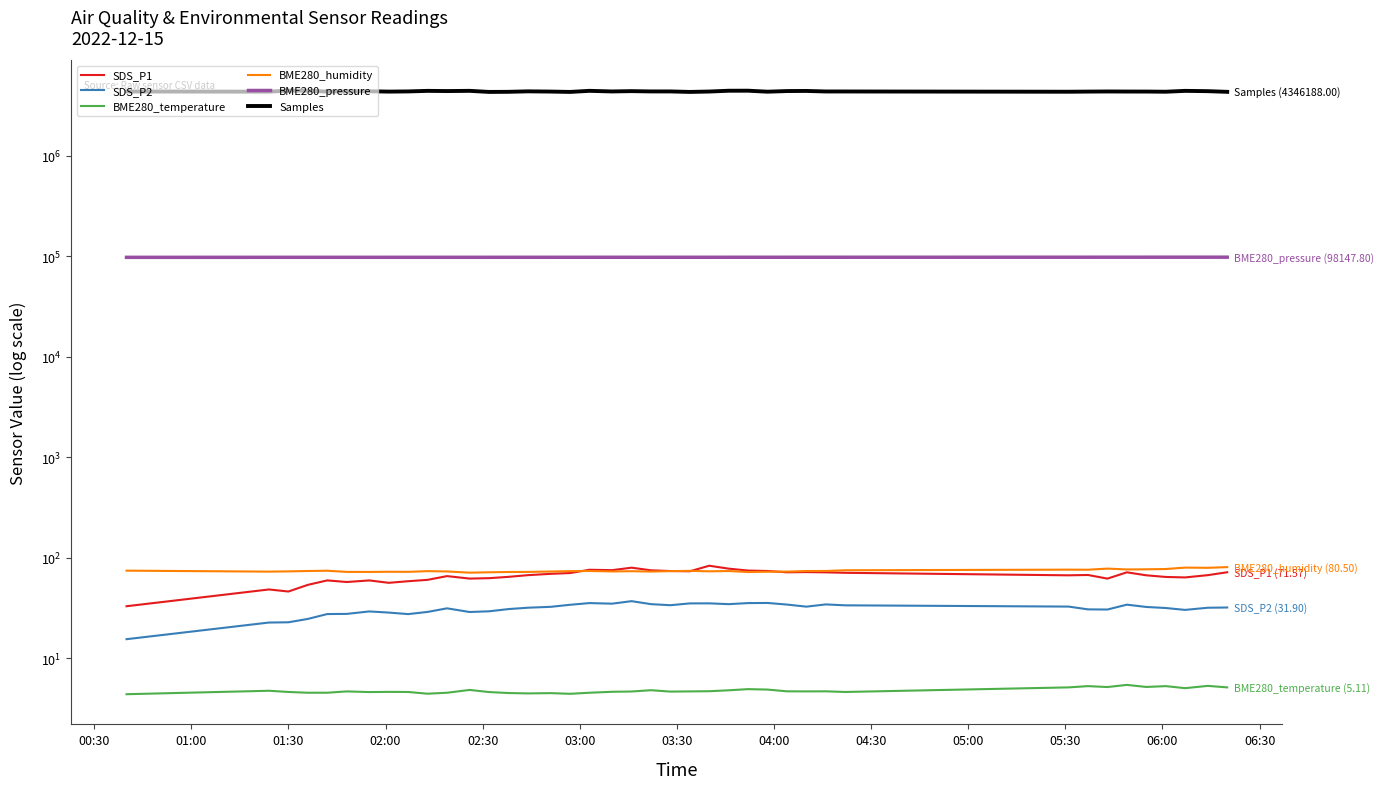

At which category is the sum across all series the highest?

01:30